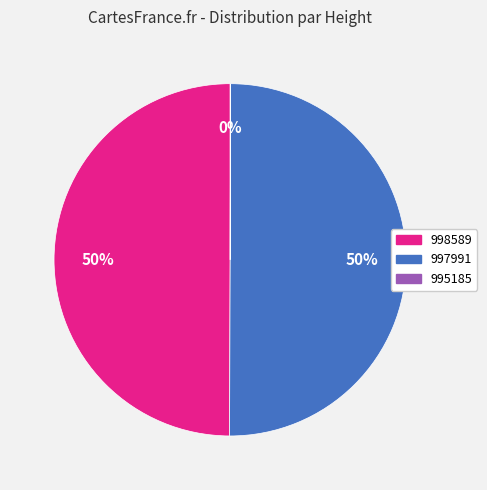

What percentage is the 997991 slice, to the nearest percent?

50%